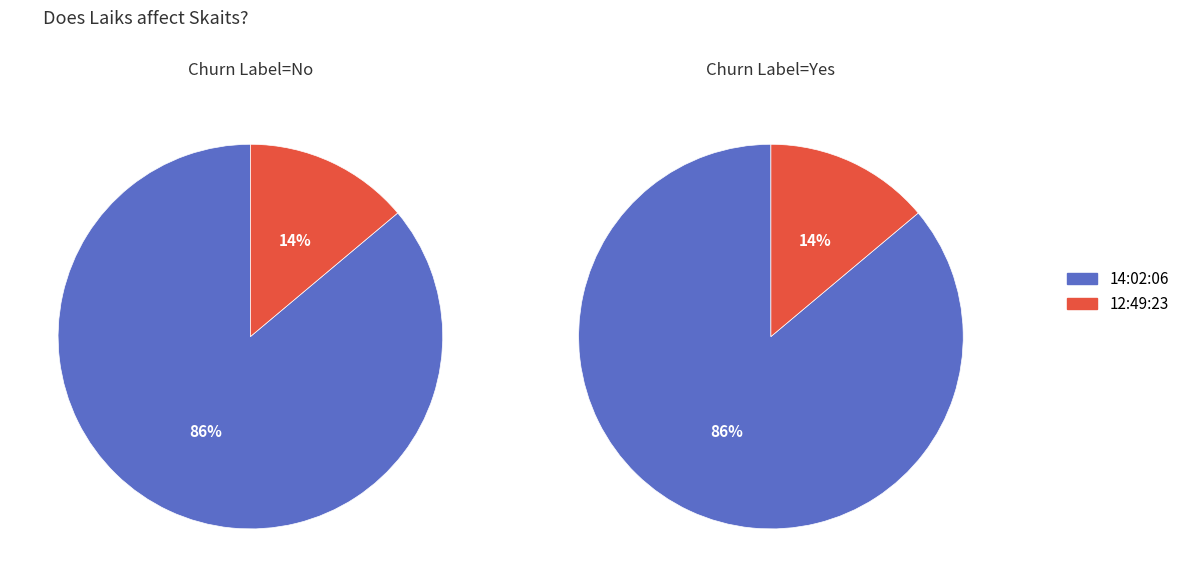

What is the majority slice?

14:02:06